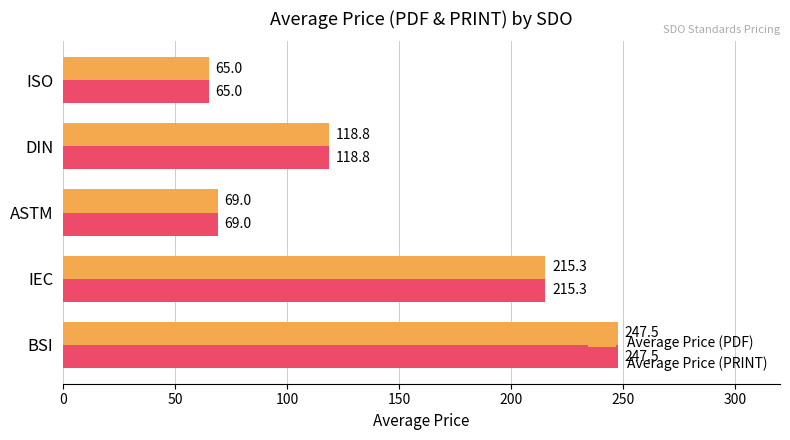

What is the difference between the maximum and second lowest values in the Average Price (PDF) series?

178.5